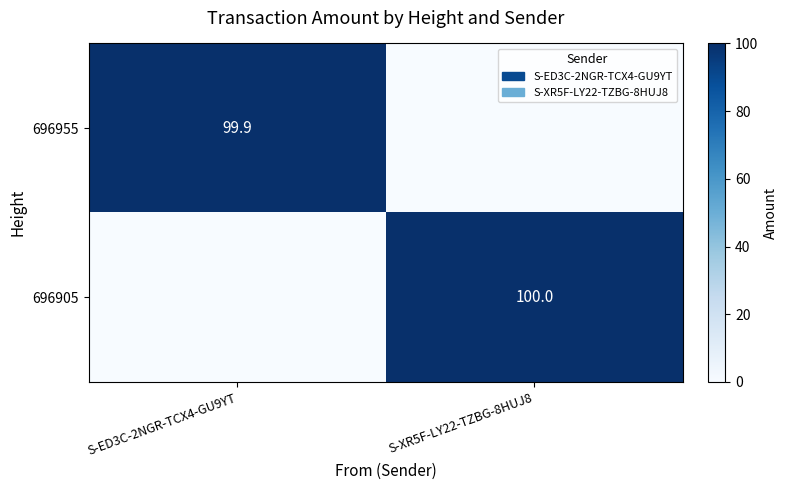

True or false: 696955 has a value of 59.9 at S-ED3C-2NGR-TCX4-GU9YT.

False